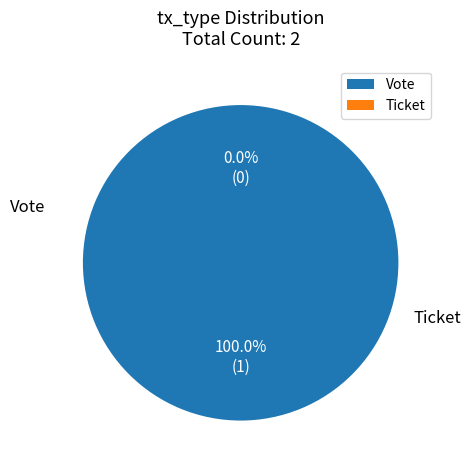

Count the number of slices in the pie.

2